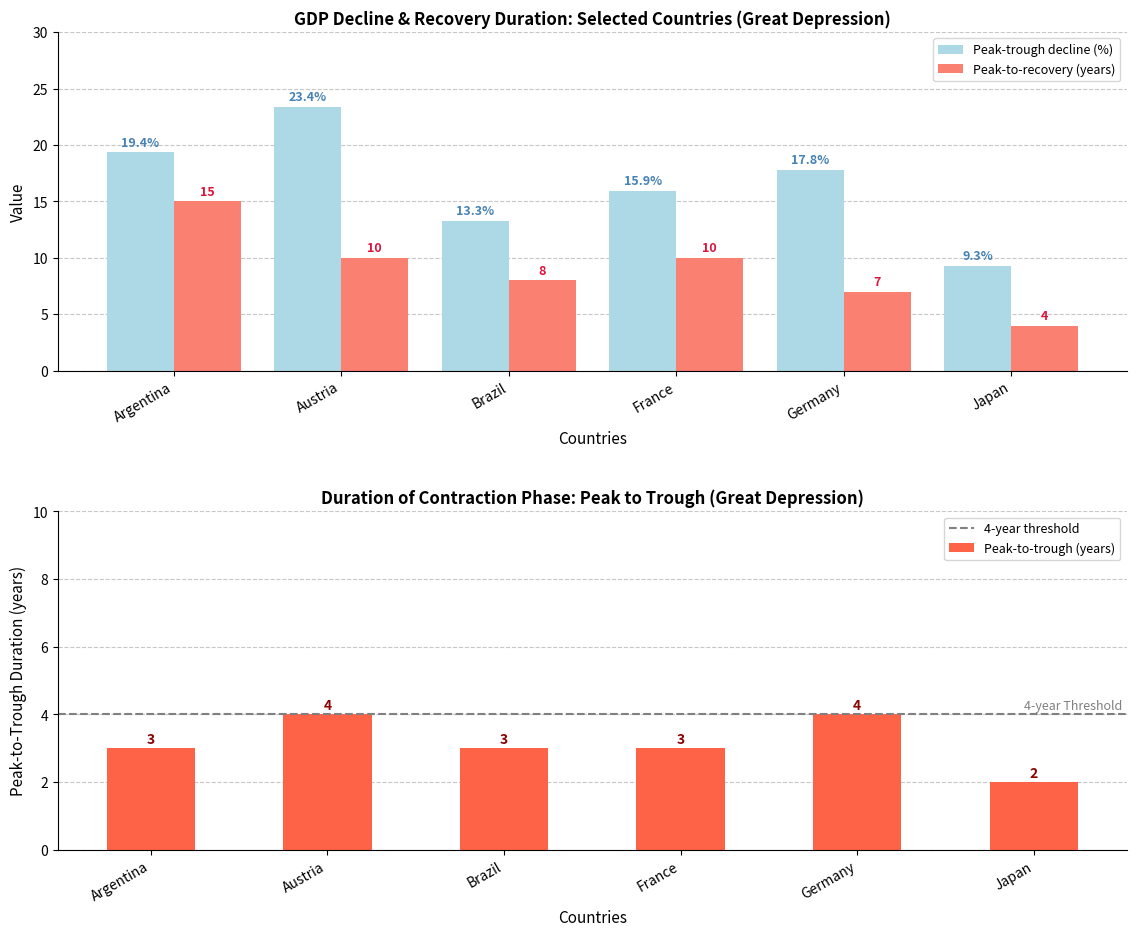

The value of Peak-to-recovery (years) at Austria is 10.0. True or false?

True